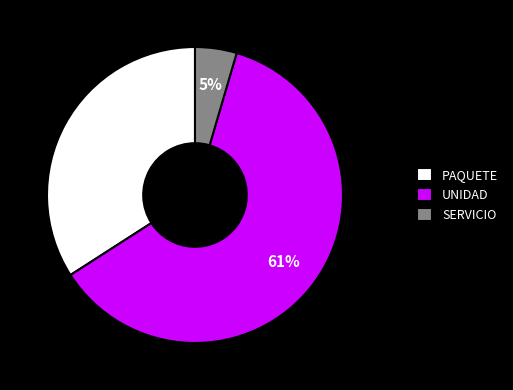

Between SERVICIO and PAQUETE, which is larger?

PAQUETE